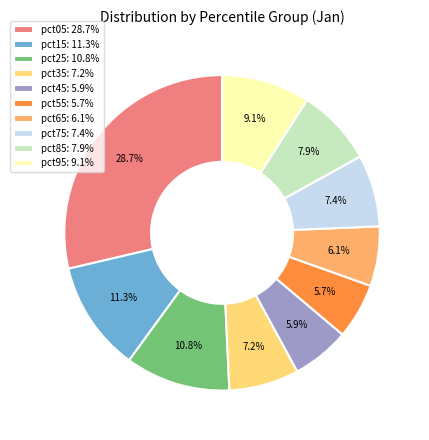

To the nearest percent, what percentage of the pie is pct75?

7%